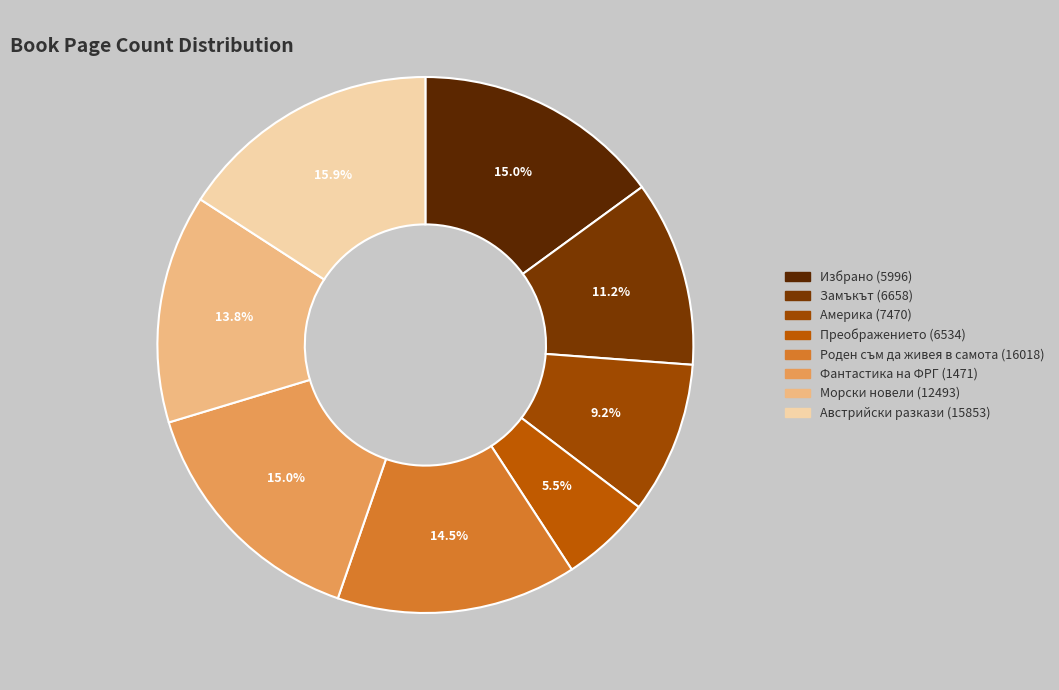

To the nearest percent, what is the combined percentage of Преображението (6534) and Замъкът (6658)?

17%